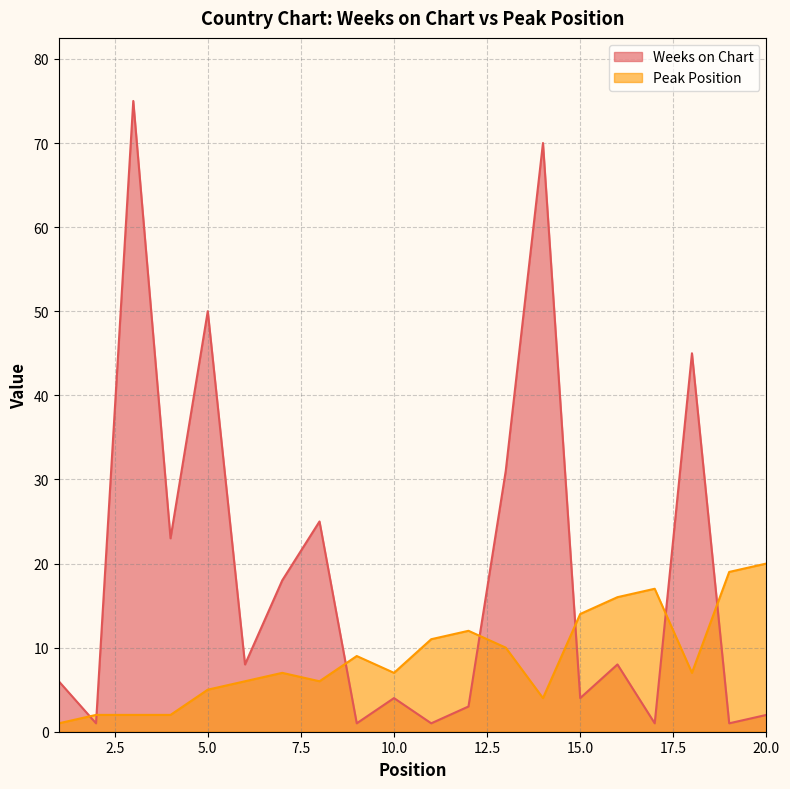

How many interior local peaks does the Weeks on Chart series have?

7